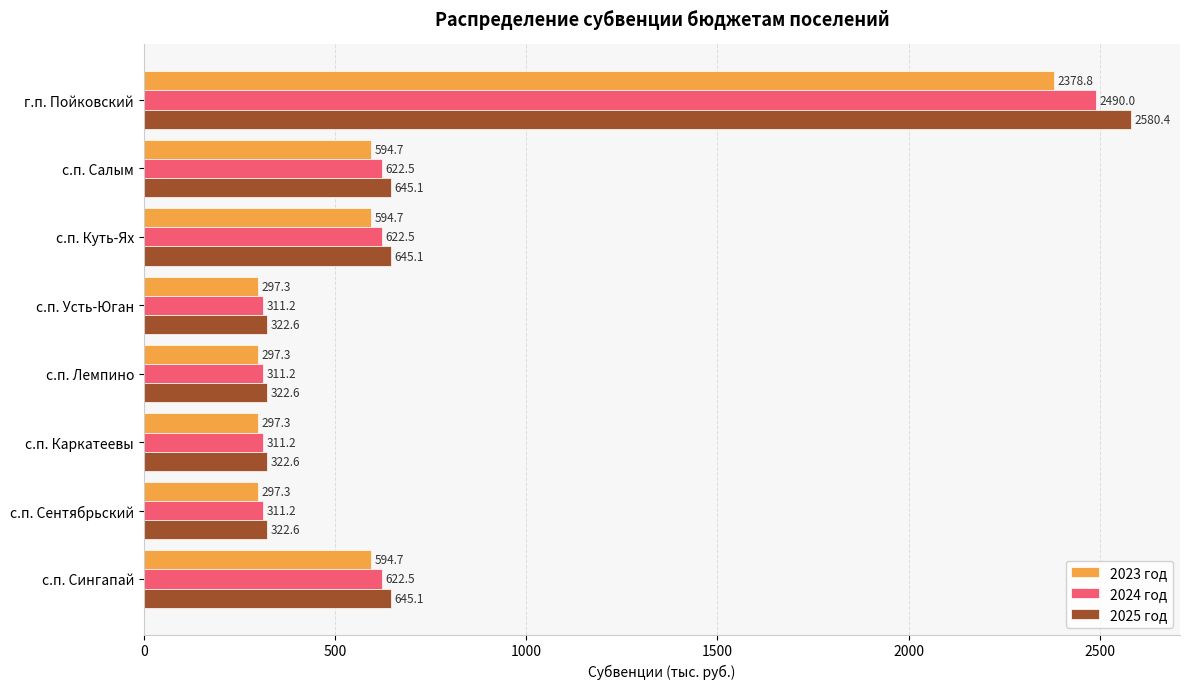

Which series has the largest range (max minus min)?

2025 год